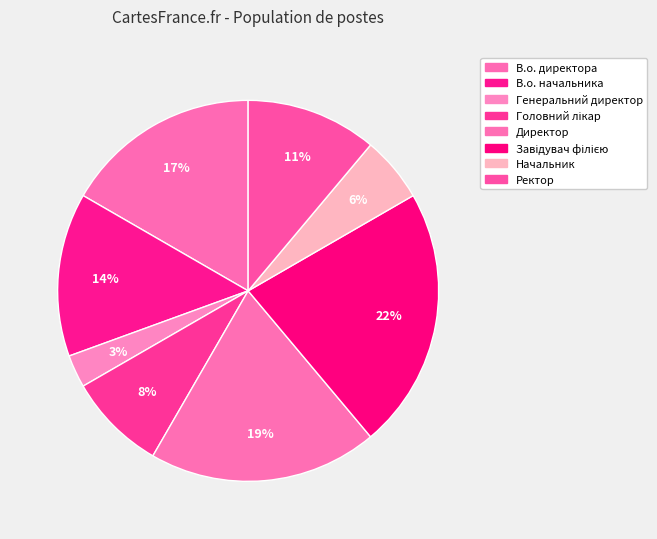

Which category has the smallest portion of the pie?

Генеральний директор